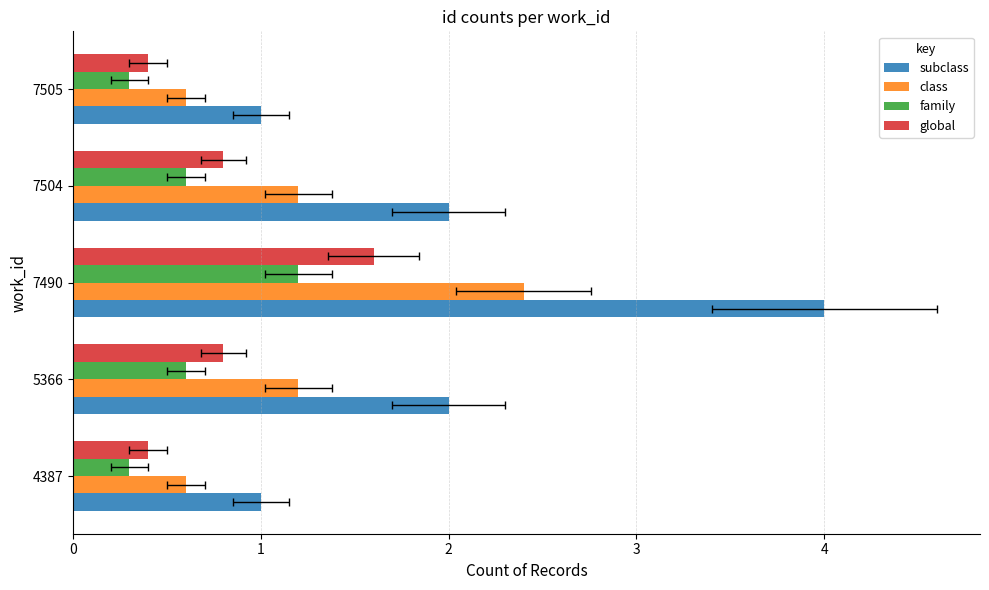

What is the spread (max minus min) of values at 7505?

0.7